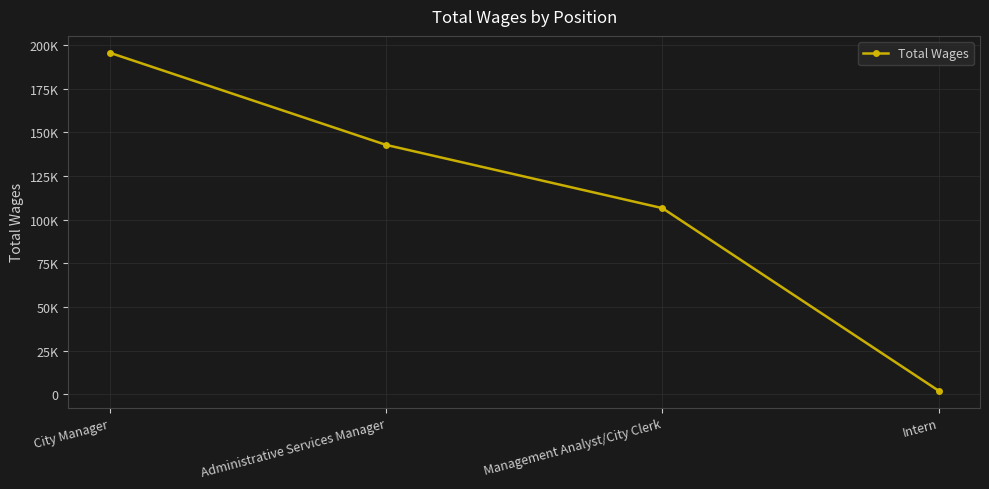

Where is the data nearest to the value 98770?

Management Analyst/City Clerk